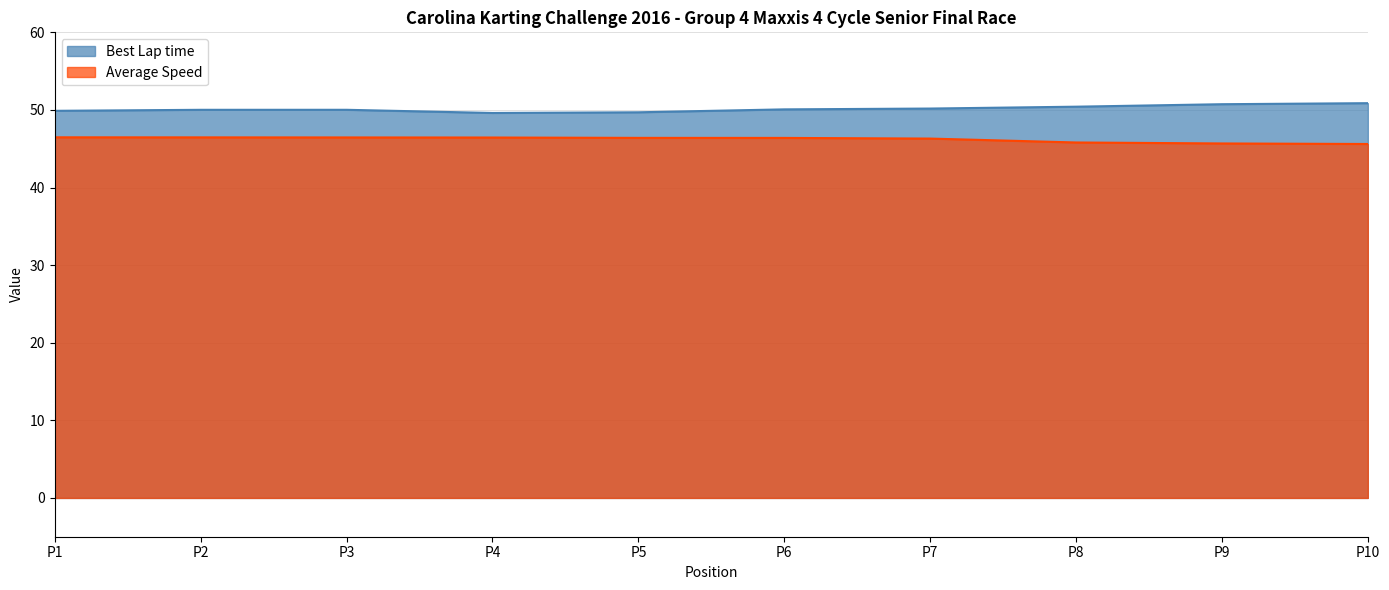

Is the value of Best Lap time at P7 greater than the value of Average Speed at P8?

Yes